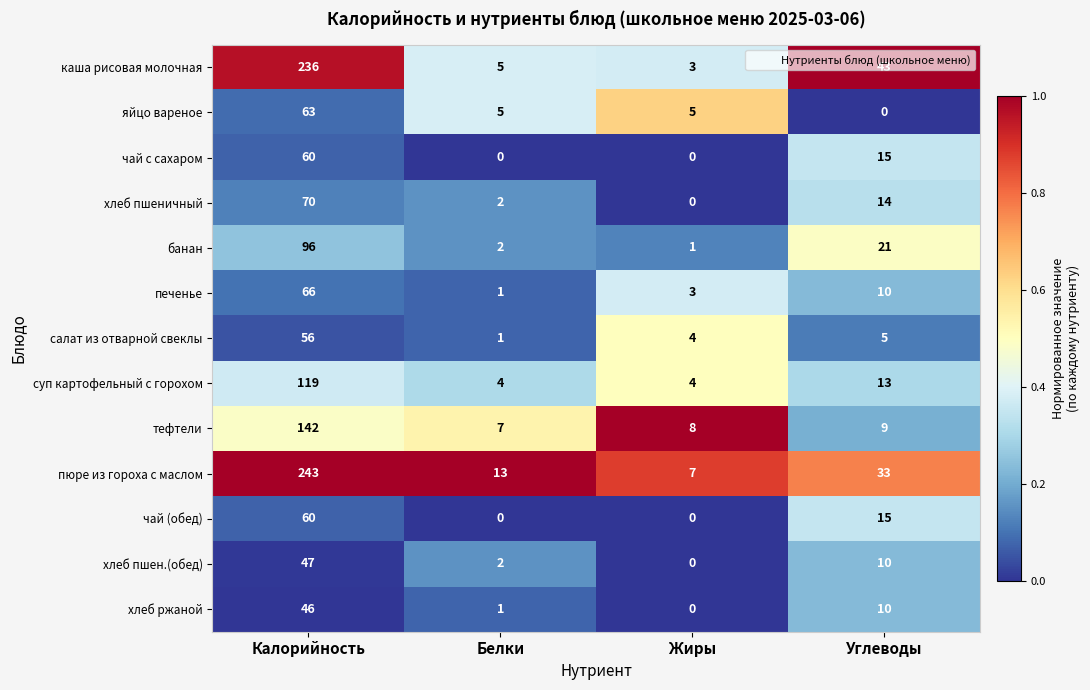

What is the average value of the чай с сахаром series?

19